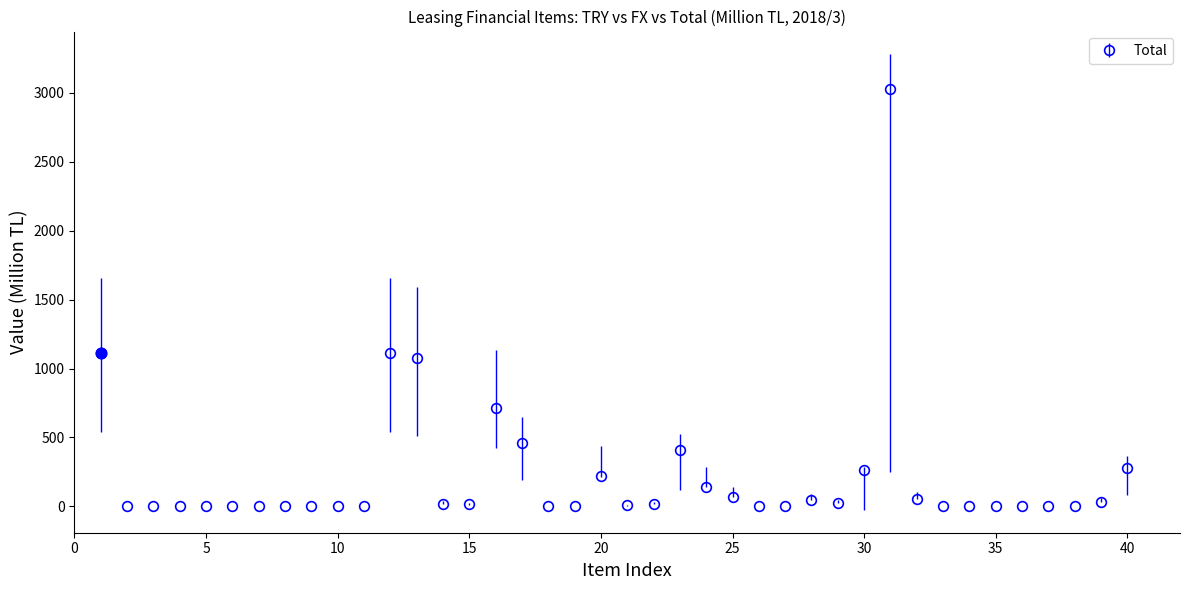

What is the value of the 12th point from the left?

1115.9